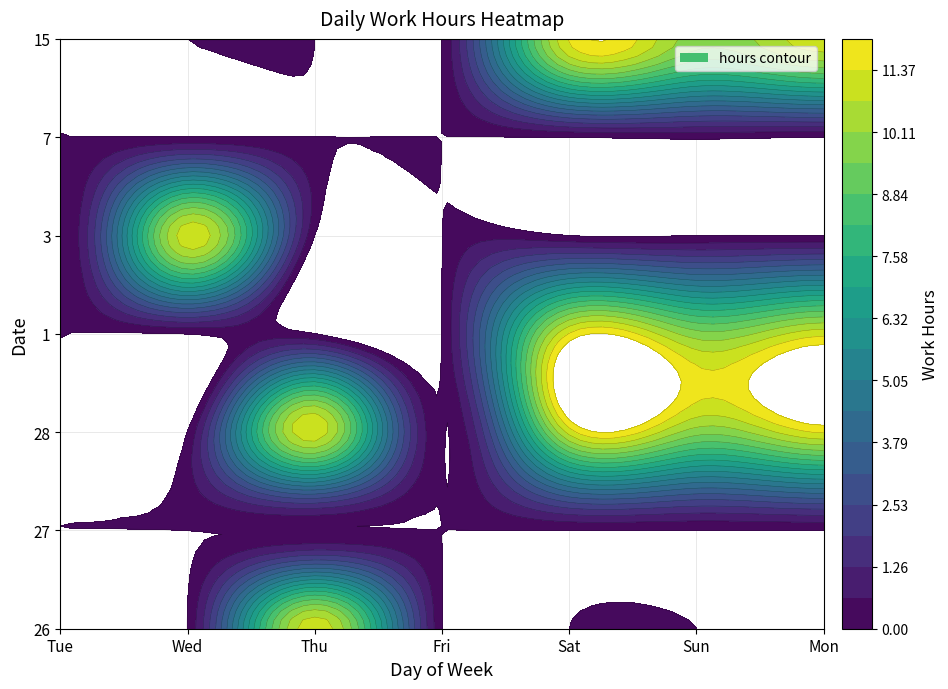

List the labels in order of 15 value, largest first.

Sat, Mon, Sun, Tue, Wed, Thu, Fri